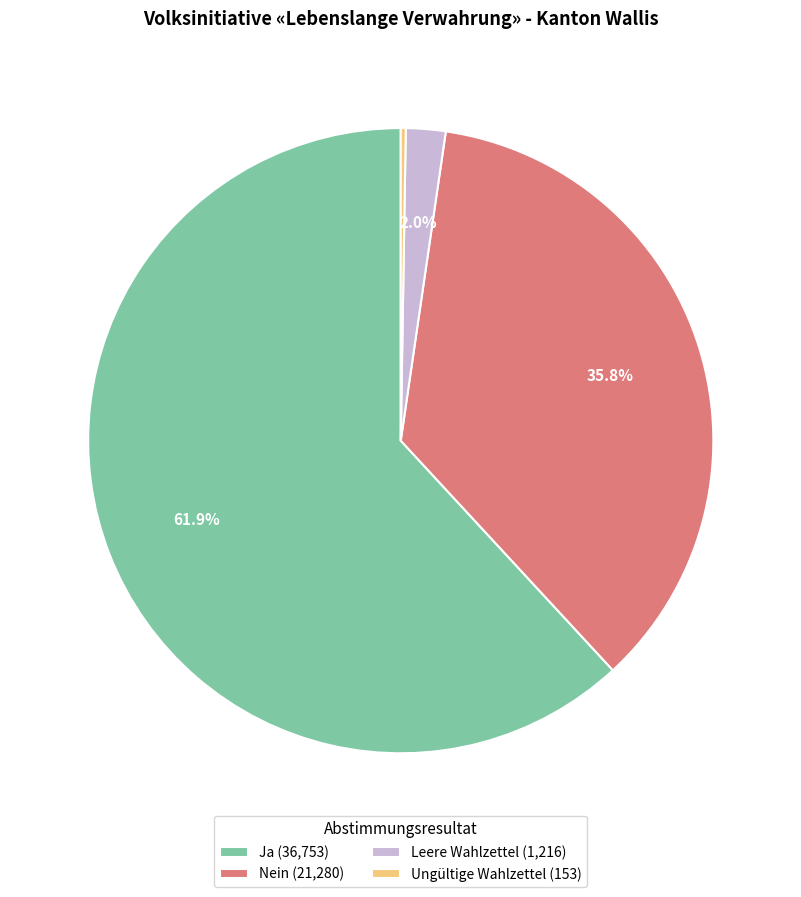

Combined, do Ja (36,753) and Leere Wahlzettel (1,216) account for over 50%?

Yes